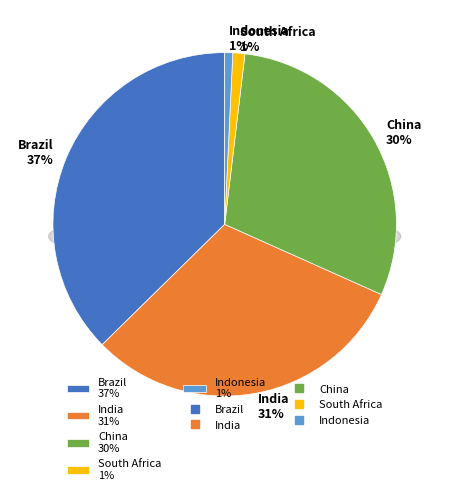

Is India the majority of the pie?

No